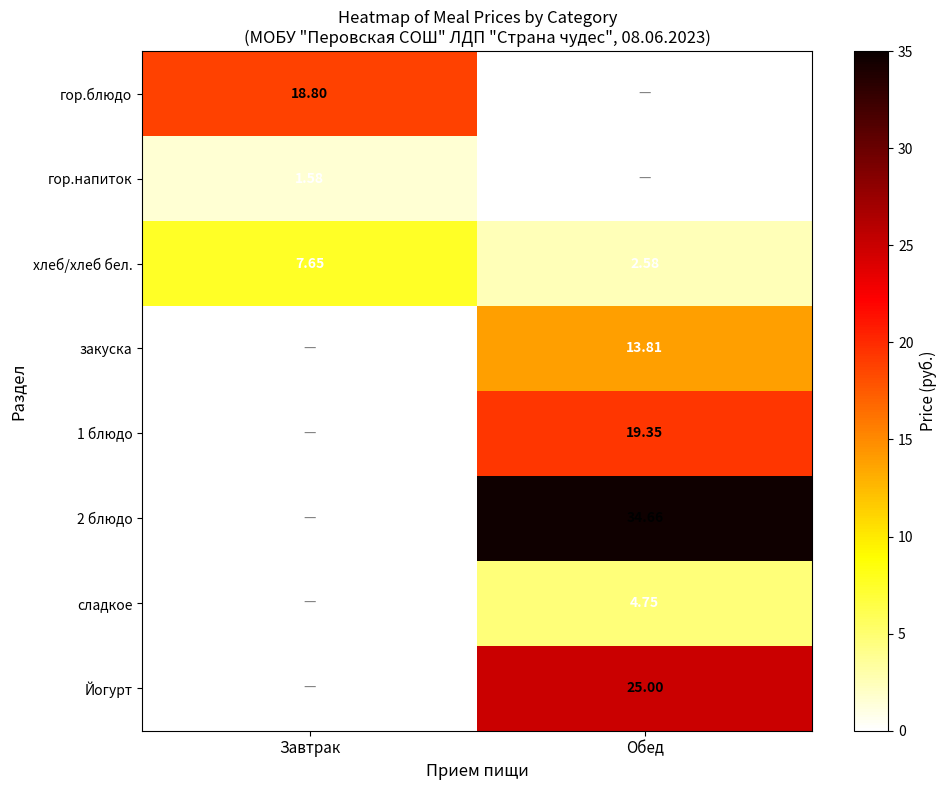

At which label does хлеб/хлеб бел. first exceed 7?

Завтрак